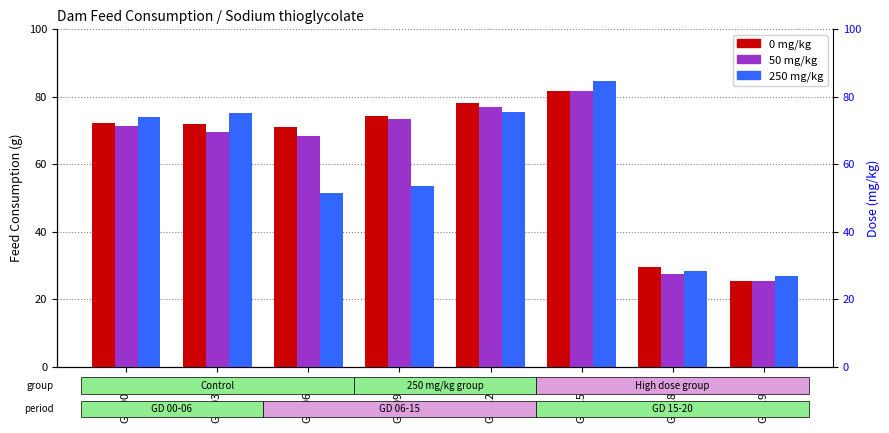

Reading left to right, what are all the values shown in this chart?

0 mg/kg: 72.2	71.9	71.1	74.4	78.1	81.6	29.5	25.3
50 mg/kg: 71.4	69.6	68.2	73.3	77.0	81.8	27.6	25.5
250 mg/kg: 73.9	75.1	51.5	53.4	75.4	84.7	28.3	27.0